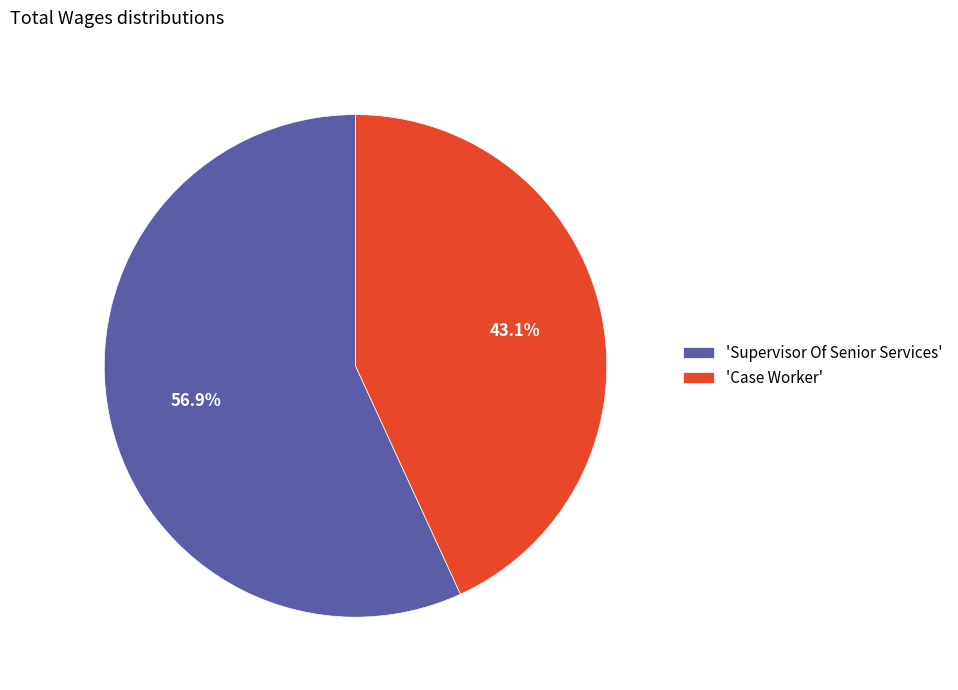

Rank the categories by value from lowest to highest.

'Case Worker', 'Supervisor Of Senior Services'